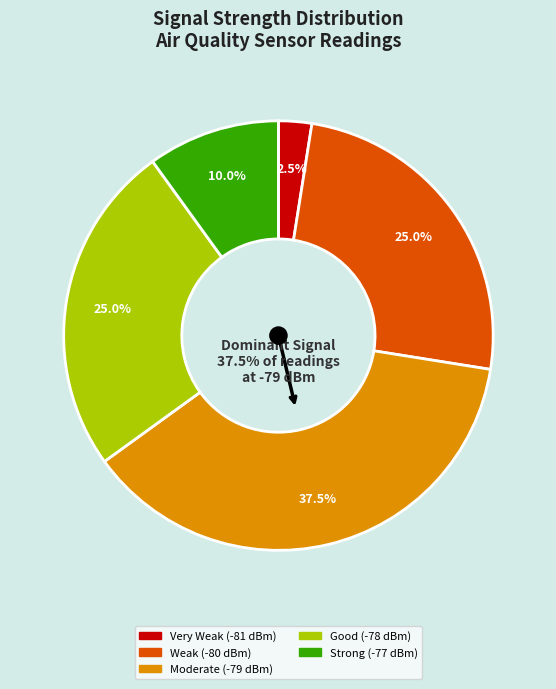

To the nearest percent, what portion does 22 represent?

3%